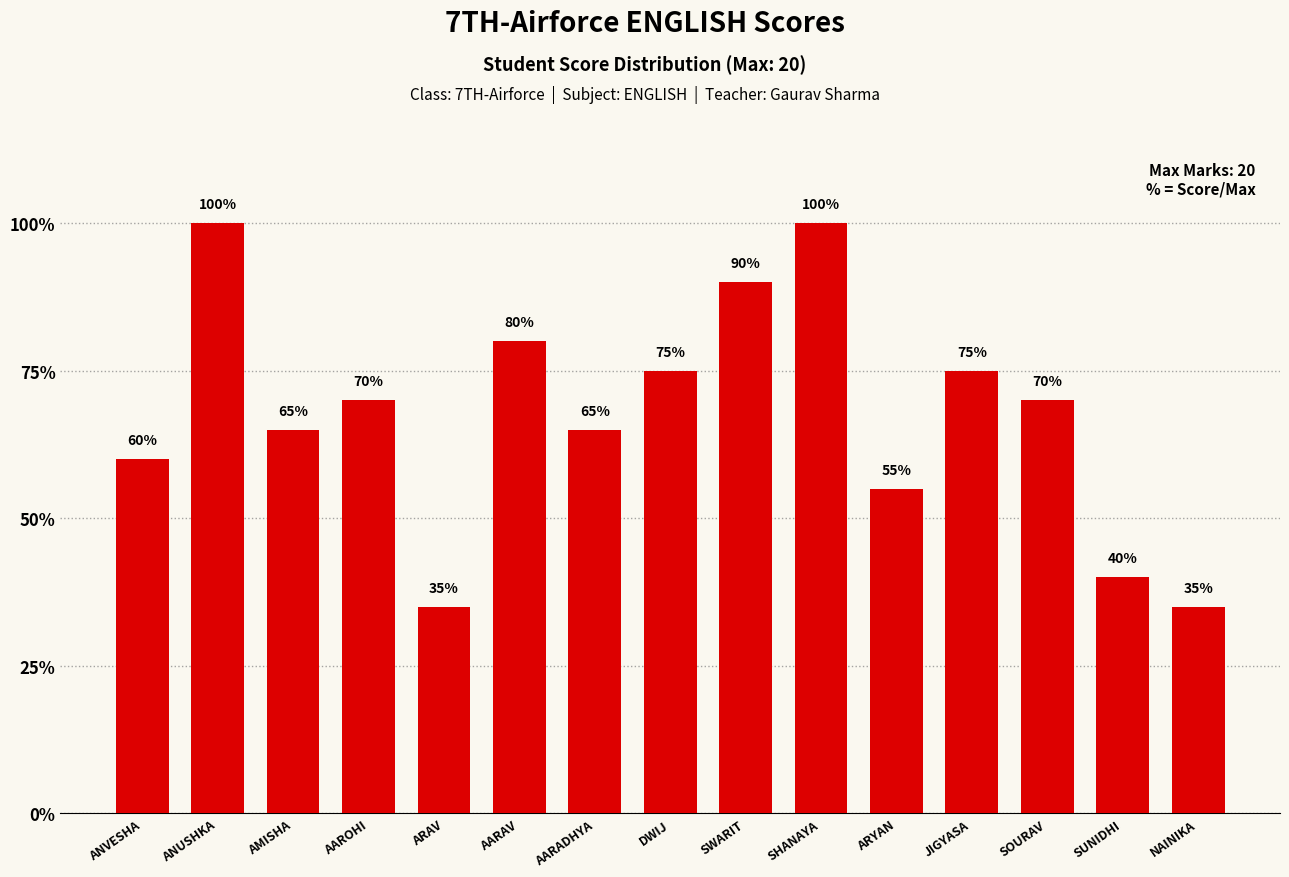

Rank the categories by value from highest to lowest.

ANUSHKA, SHANAYA, SWARIT, AARAV, DWIJ, JIGYASA, AAROHI, SOURAV, AMISHA, AARADHYA, ANVESHA, ARYAN, SUNIDHI, ARAV, NAINIKA